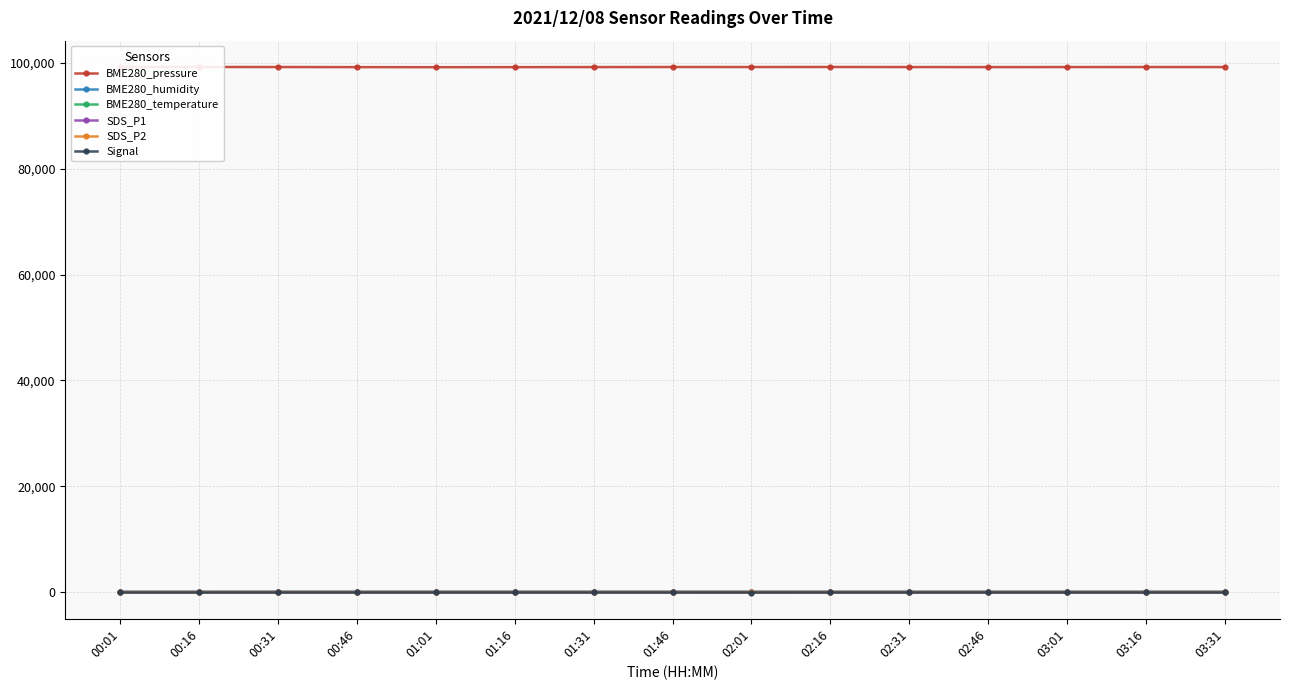

The value of SDS_P1 at 00:01 is 19.1. True or false?

False